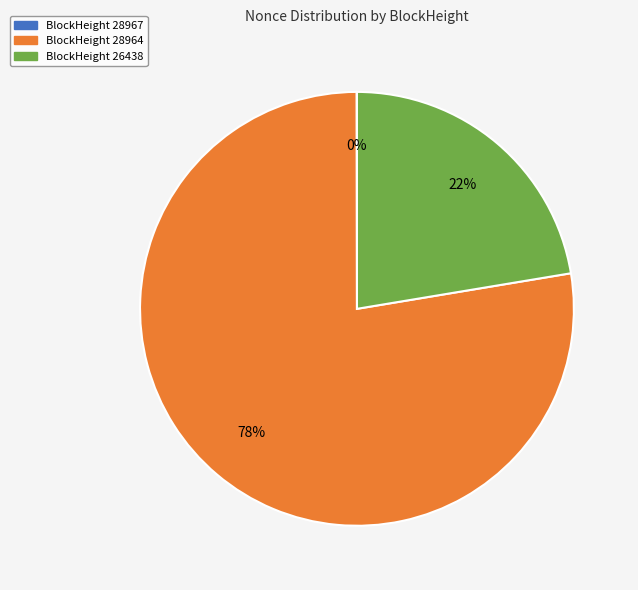

To the nearest percent, what is the average slice percentage?

33%